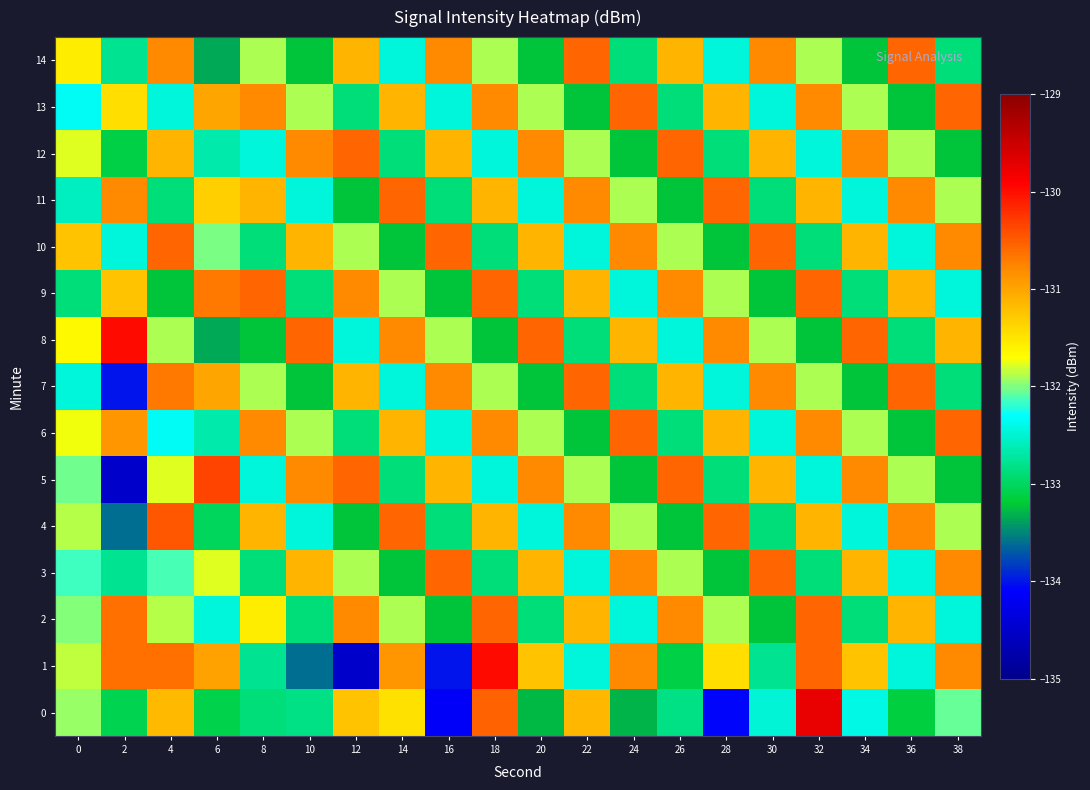

Which category has the highest value across all series?

32